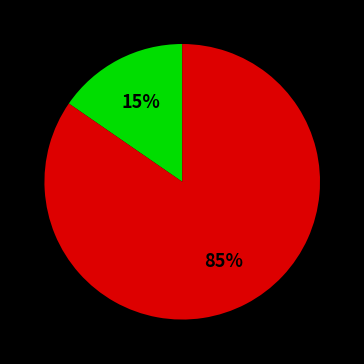

To the nearest percent, what is the average slice percentage?

50%